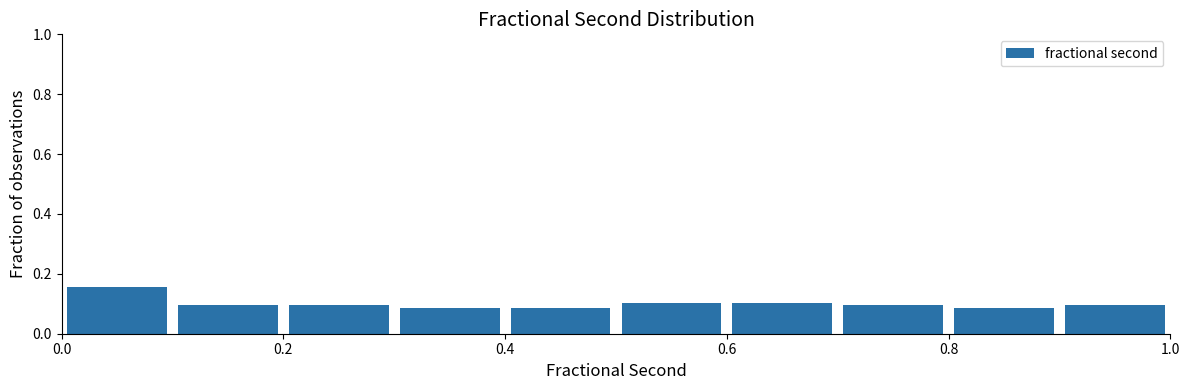

Which range on the x-axis has the tallest bar?

0.0 to 0.1